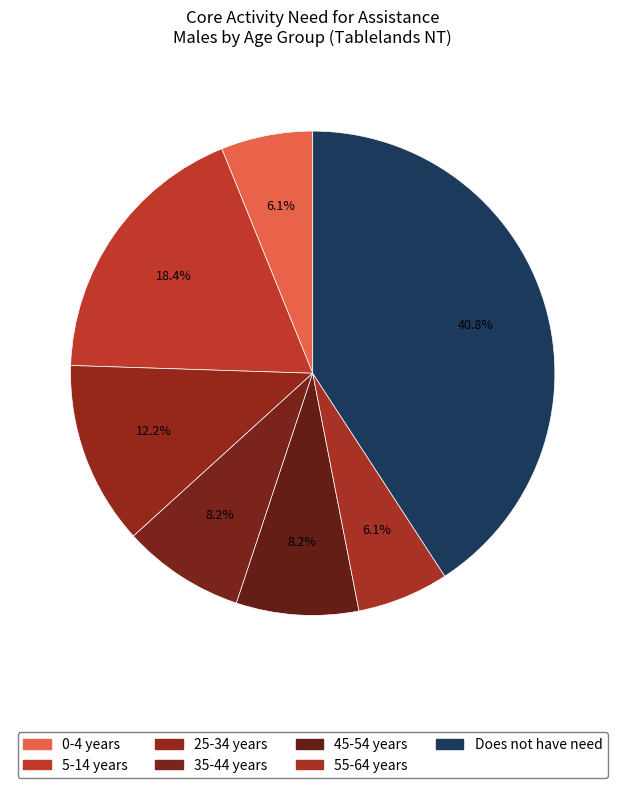

How many segments does this pie chart have?

7